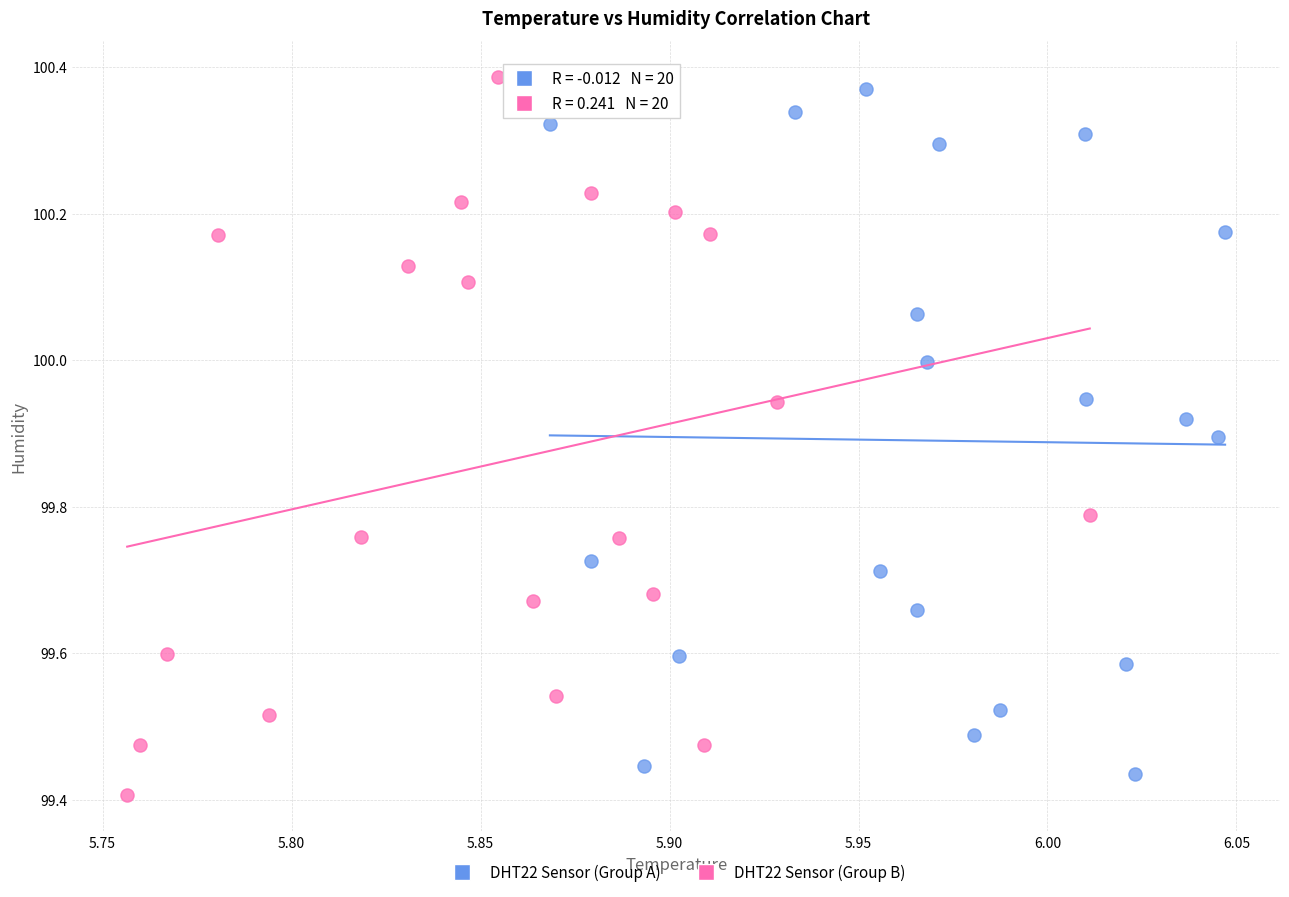

Which series reaches the minimum Y coordinate?

DHT22 Sensor (Group B)